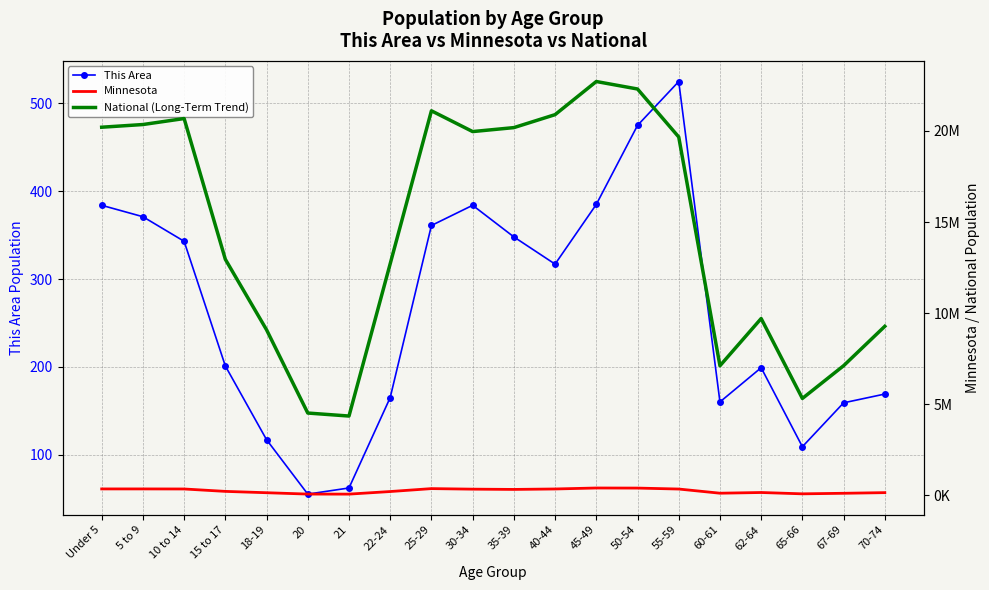

True or false: Minnesota and This Area intersect in this chart.

False